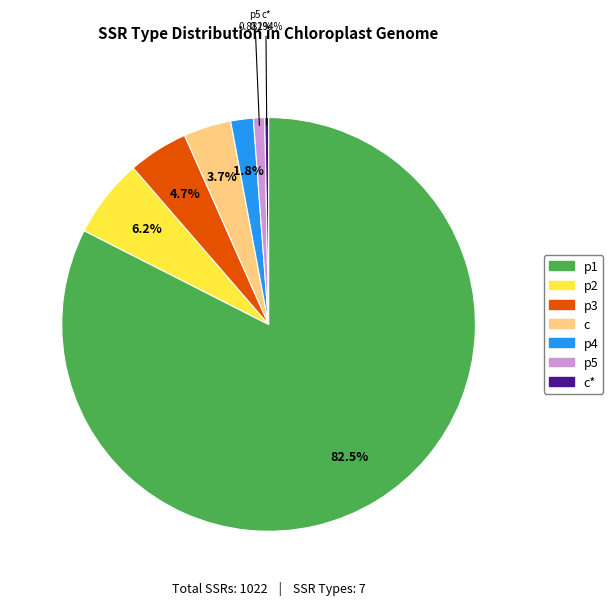

Is there a majority slice in this chart?

Yes